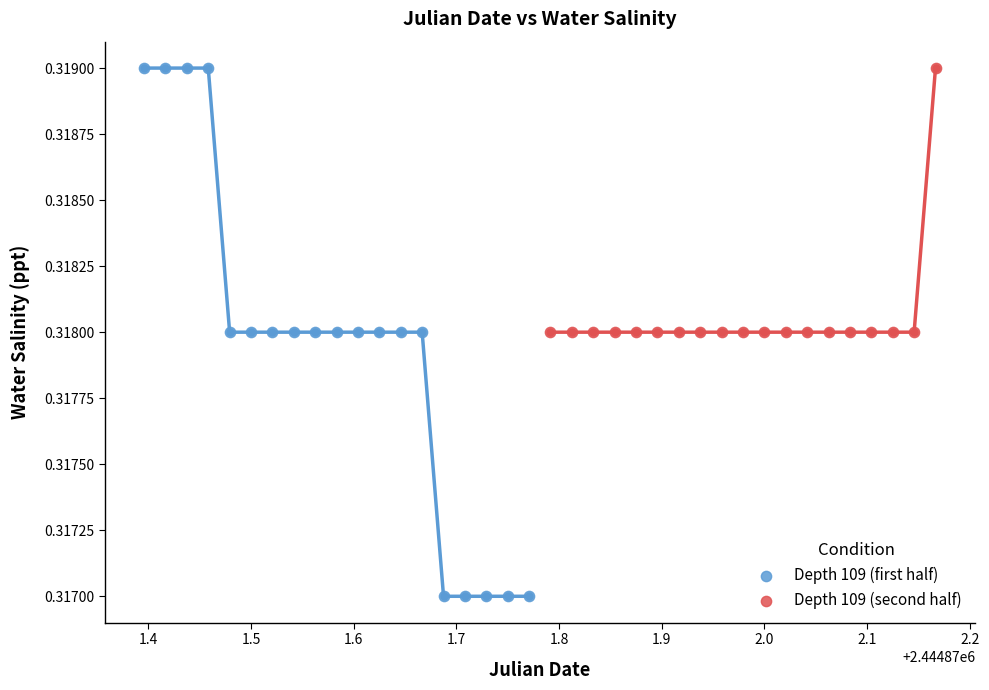

Which series has the largest Y range (max minus min)?

Depth 109 (first half)